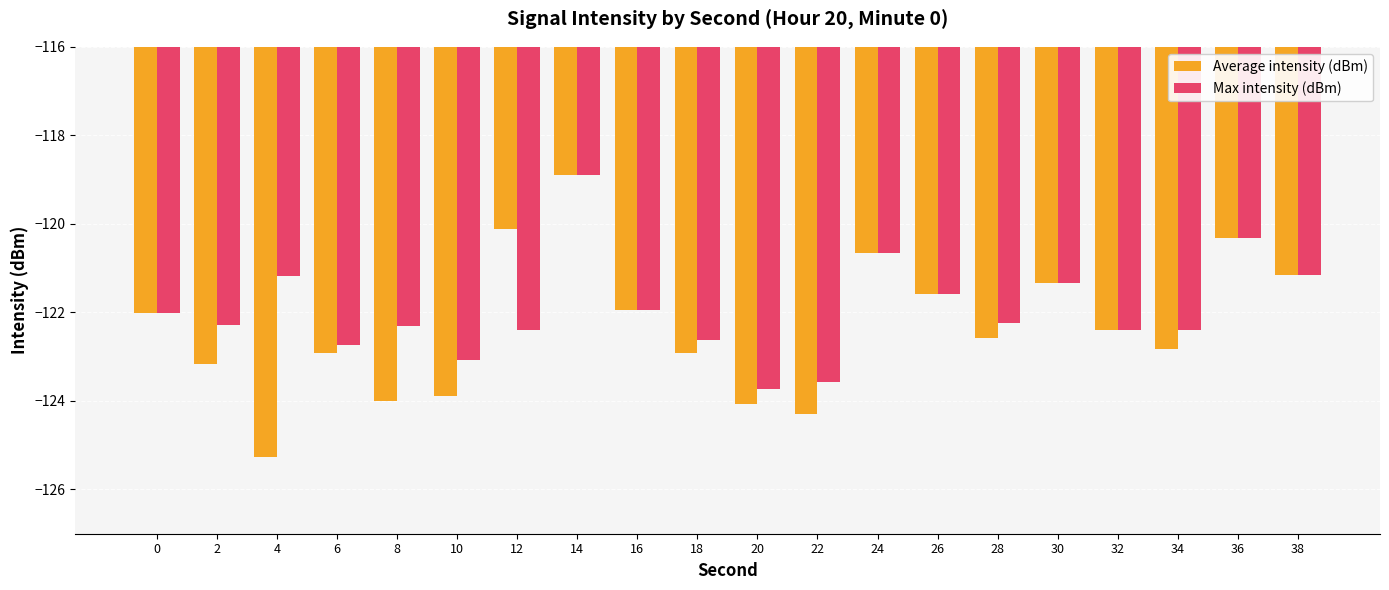

Which series has the widest spread of values?

Average intensity (dBm)